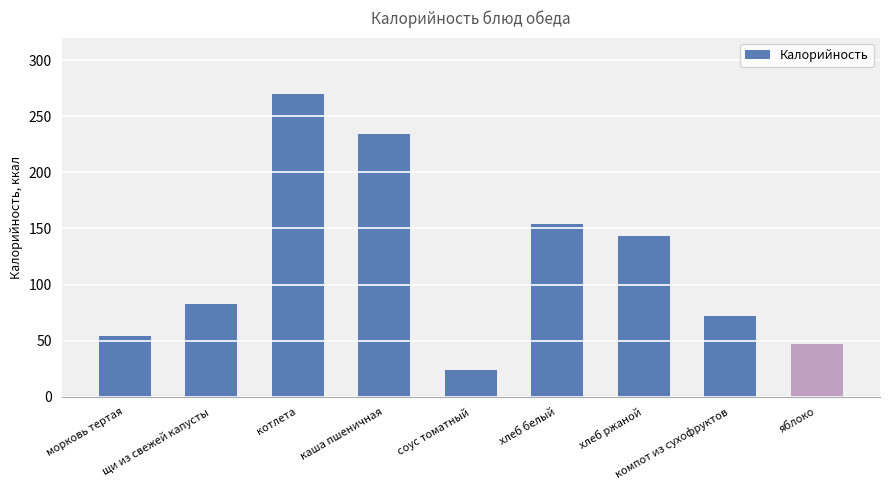

At which category does the chart reach its peak across all series?

котлета